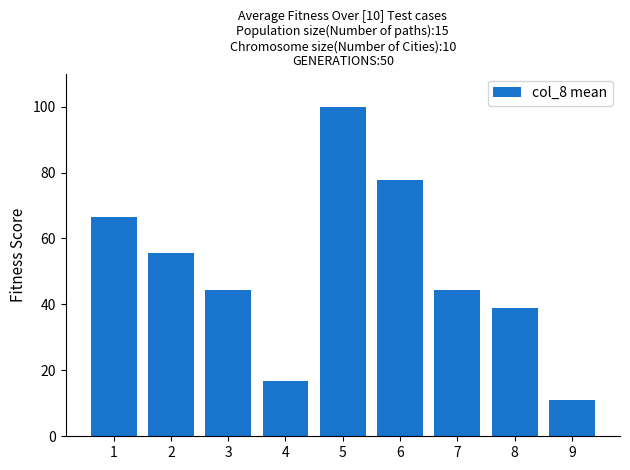

What is the change in value from 1 to 9?

-55.6